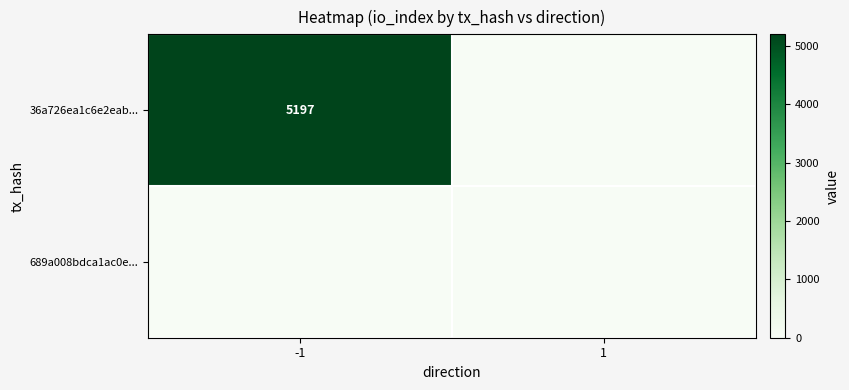

What is the difference between the highest and lowest values at -1?

5197